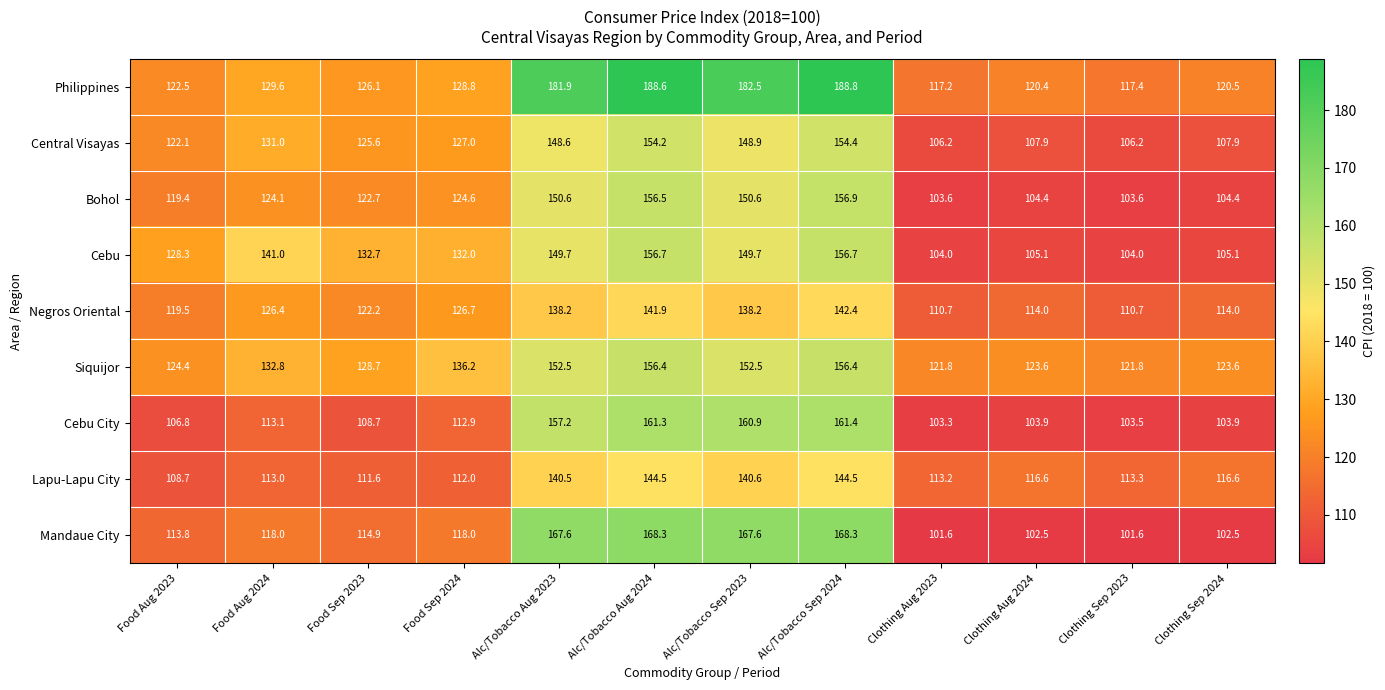

What is the total value across all series at Clothing Aug 2023?

981.6